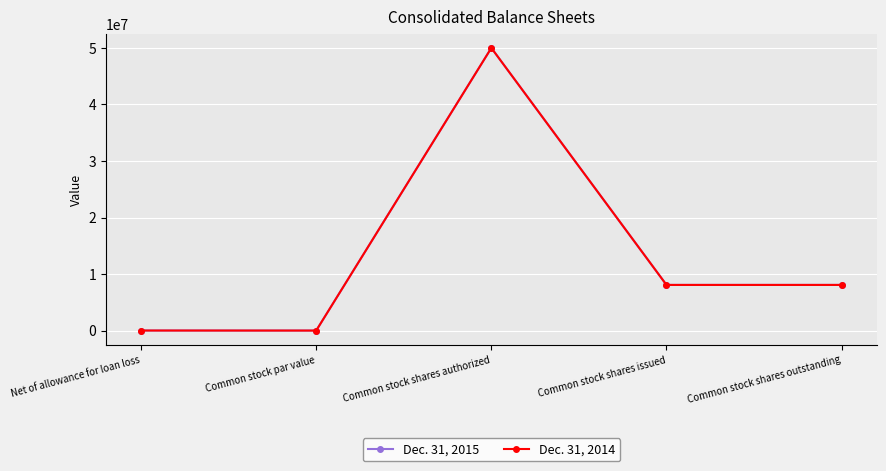

Which series changed the most between Common stock par value and Common stock shares outstanding?

Dec. 31, 2015